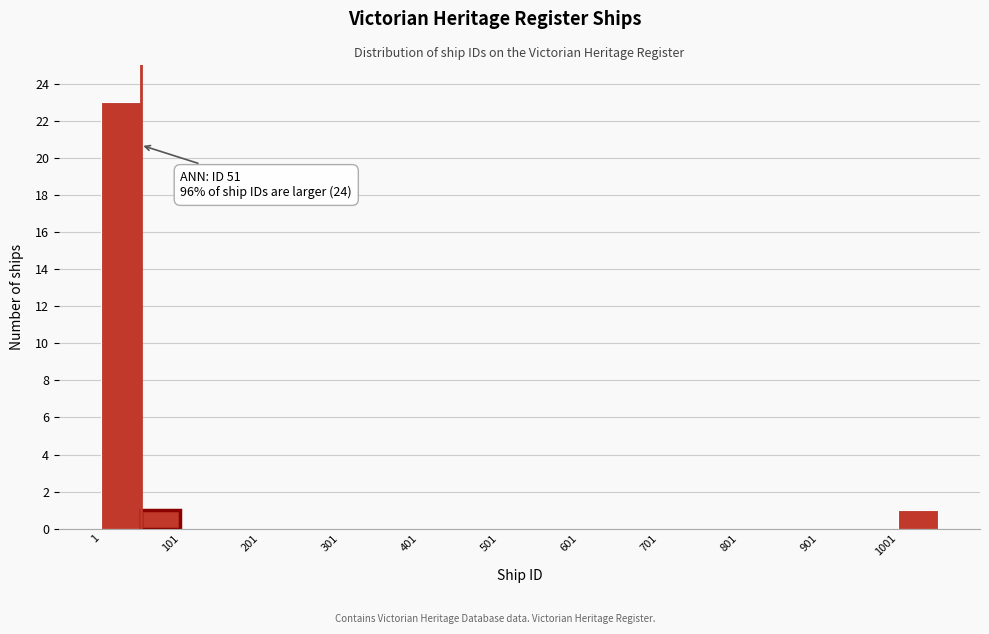

Which range on the x-axis has the tallest bar?

1 to 51